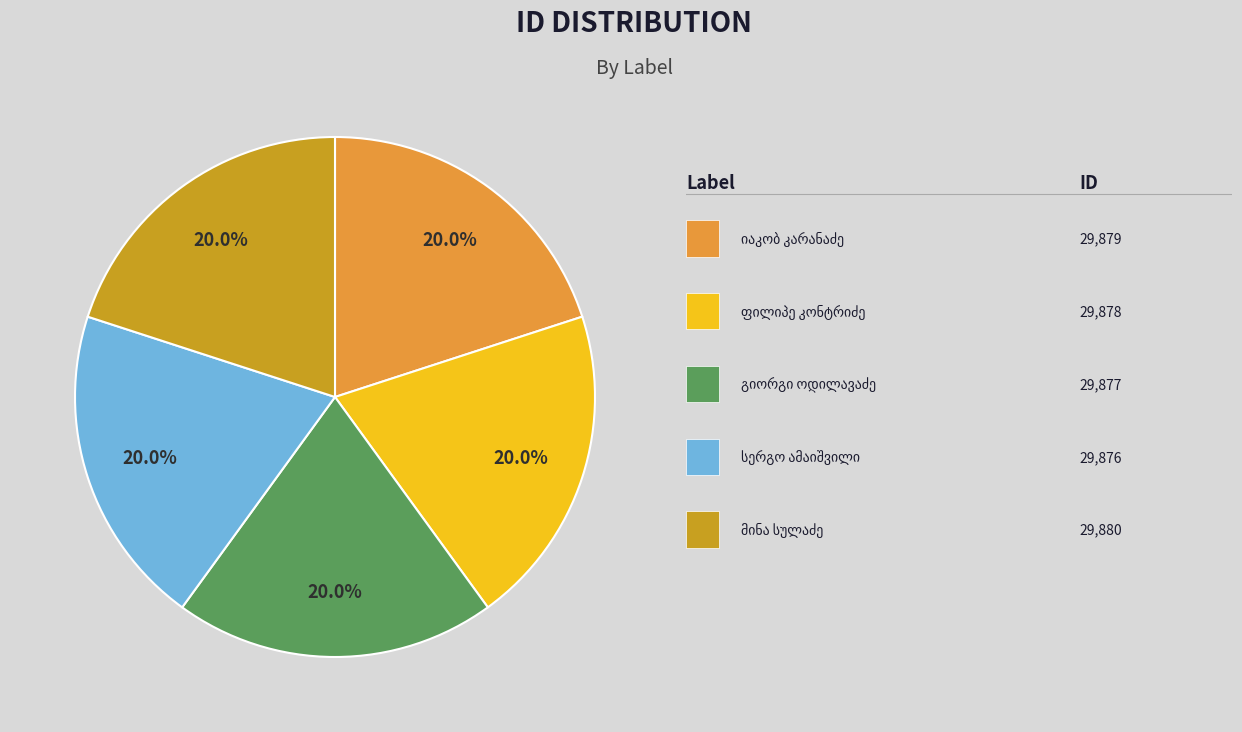

Is there any slice that represents more than half of the pie?

No